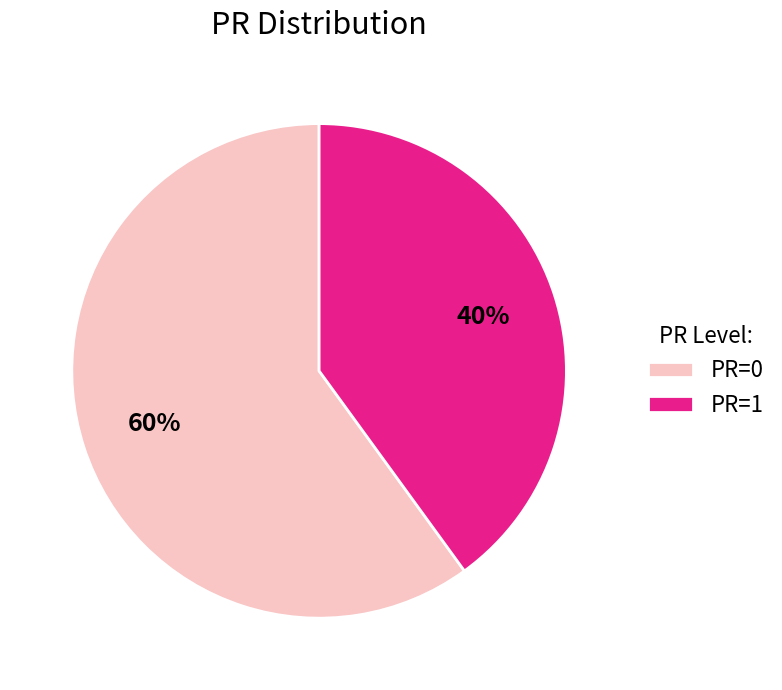

Combined, do PR=0 and PR=1 account for over 50%?

Yes